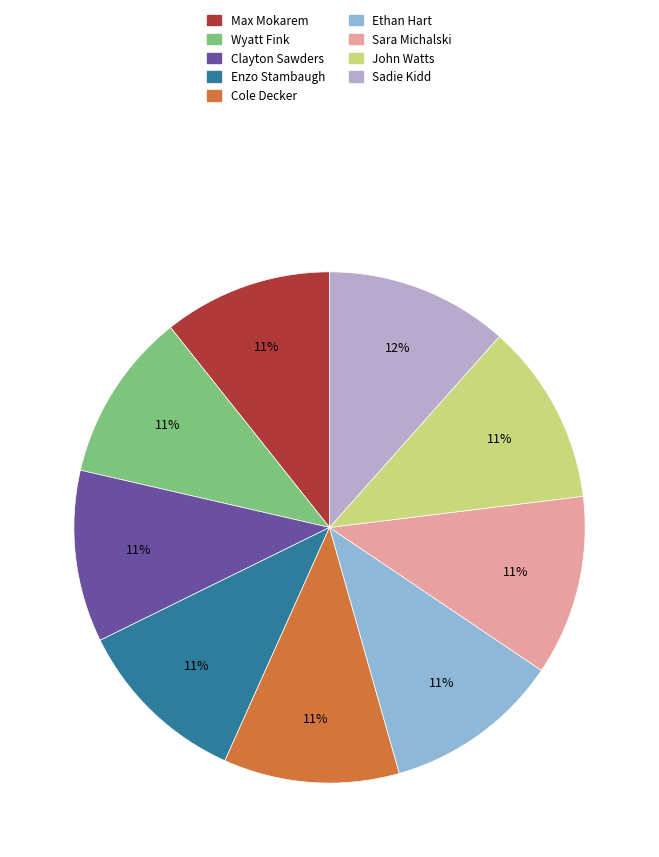

Is the sum of Sara Michalski and Enzo Stambaugh greater than half?

No